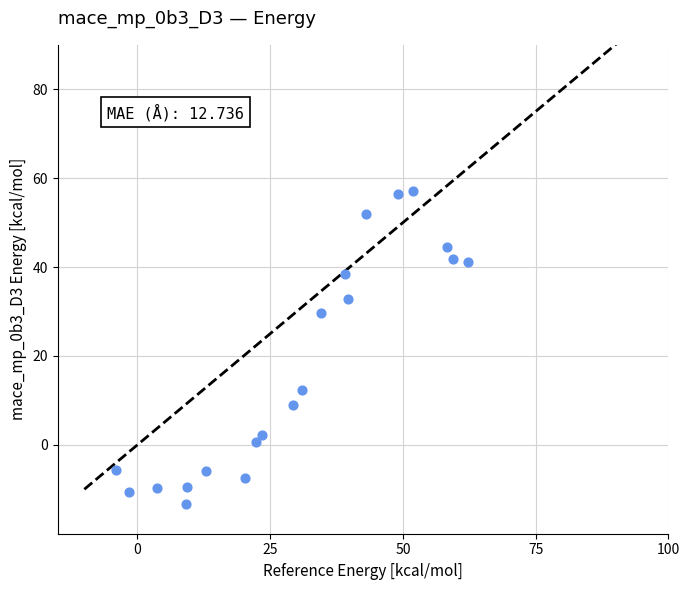

What is the range of X values (max minus min)?

66.2